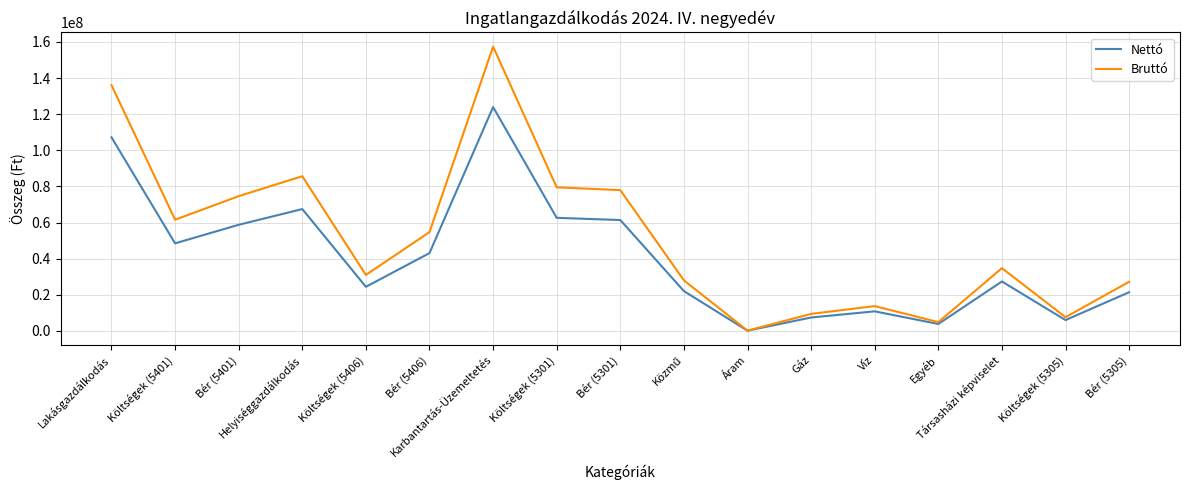

At Lakásgazdálkodás, list the series in order from largest to smallest.

Bruttó, Nettó